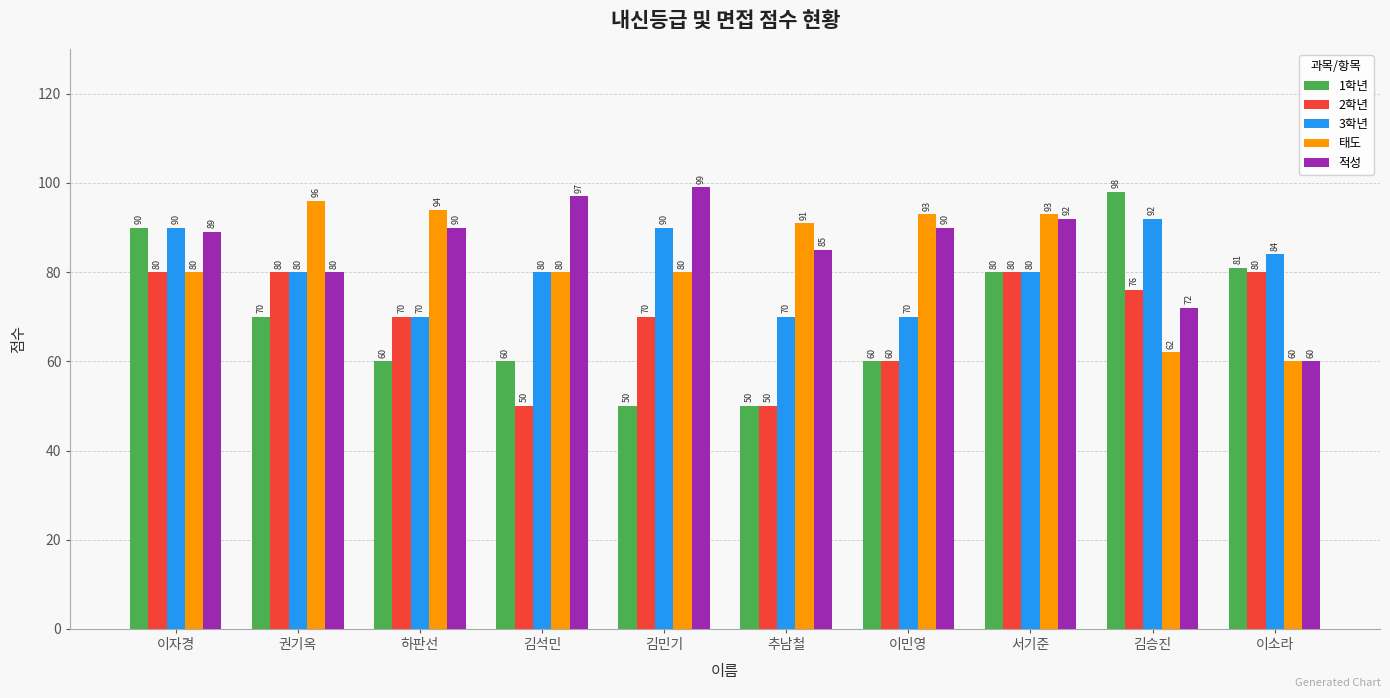

Read the 3학년 value at 김석민, to the nearest 5.

80